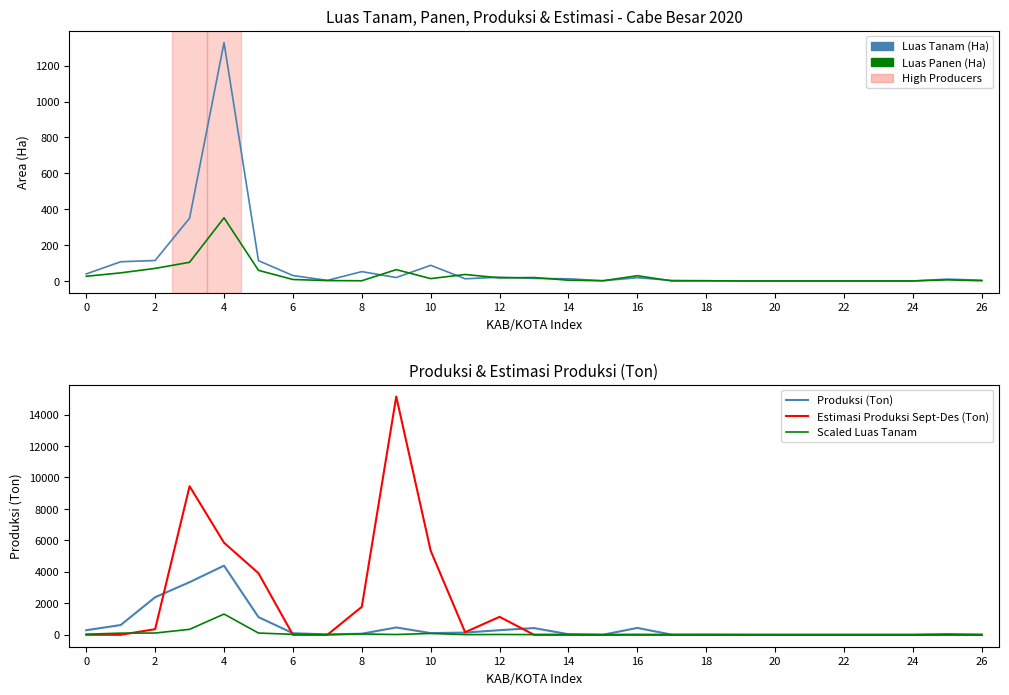

What is the sum of all Luas Tanam (Ha) values?

2339.0